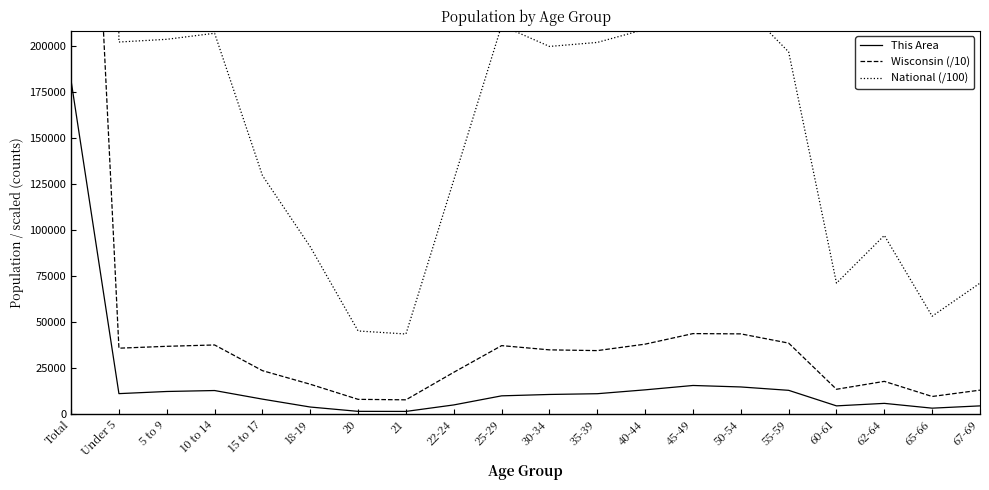

True or false: National (/100) and Wisconsin (/10) intersect in this chart.

False